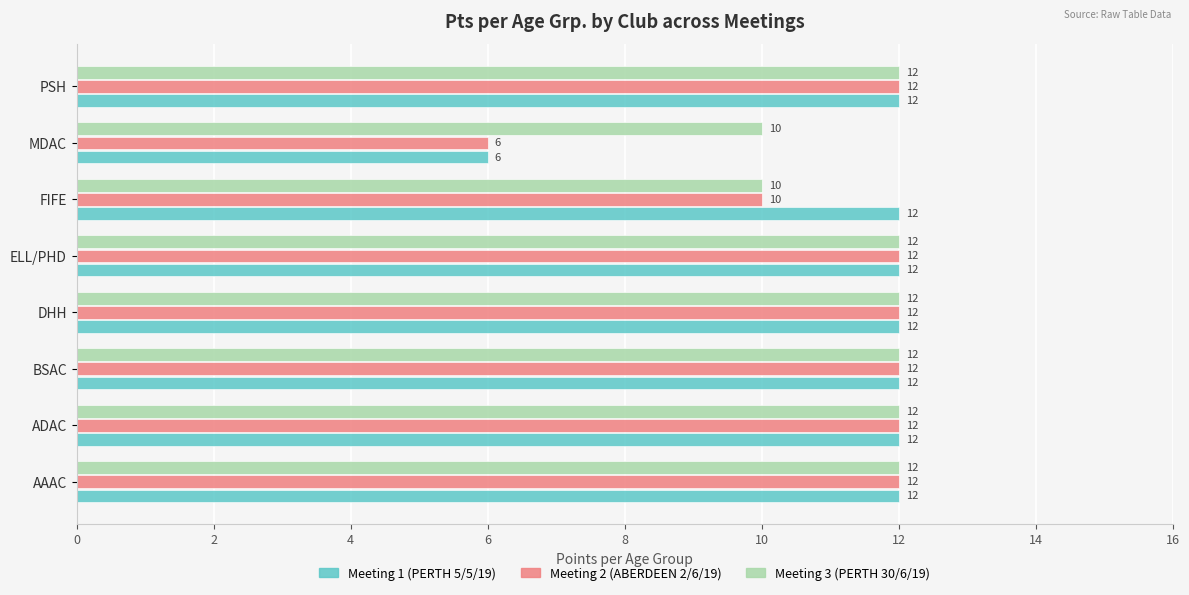

What is the sum of all Meeting 3 (PERTH 30/6/19) values?

92